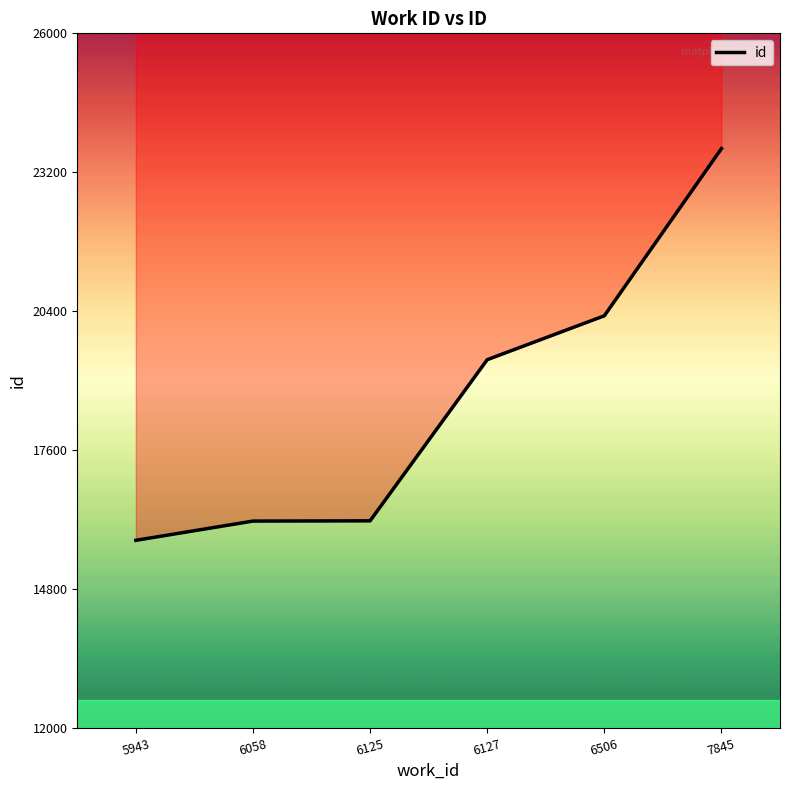

The chart shows a value of 16169 at 6058. True or false?

True